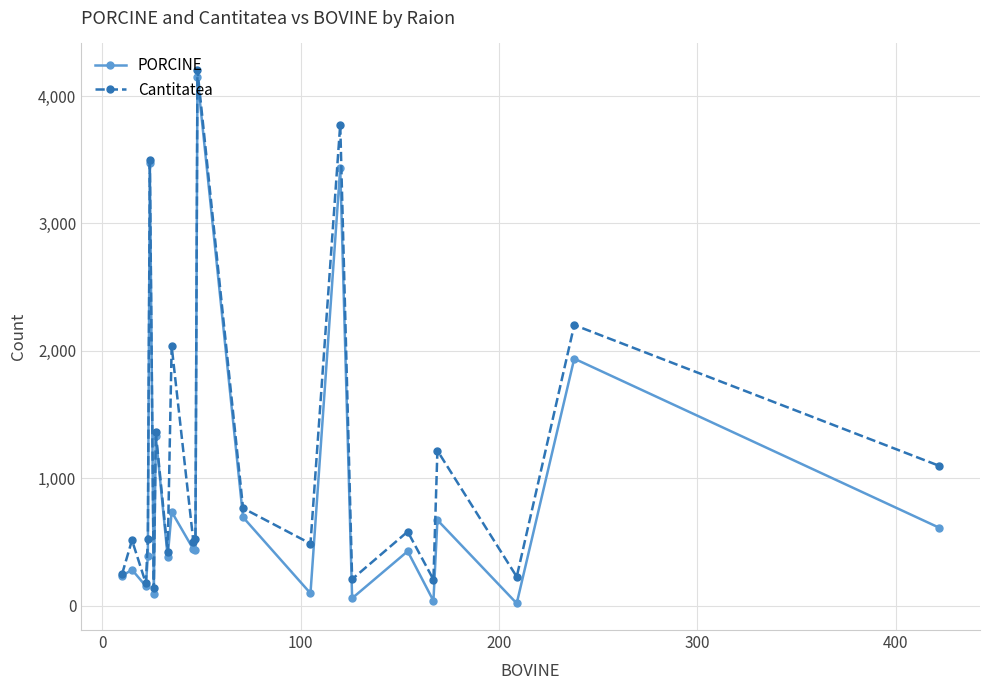

List the series in order of their overall mean, highest first.

Cantitatea, PORCINE